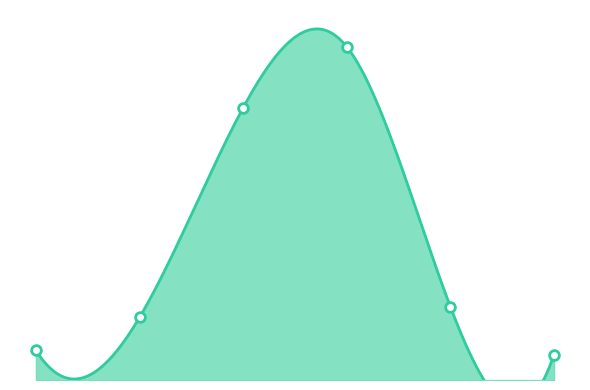

What is the difference between the maximum and minimum values?

102685000